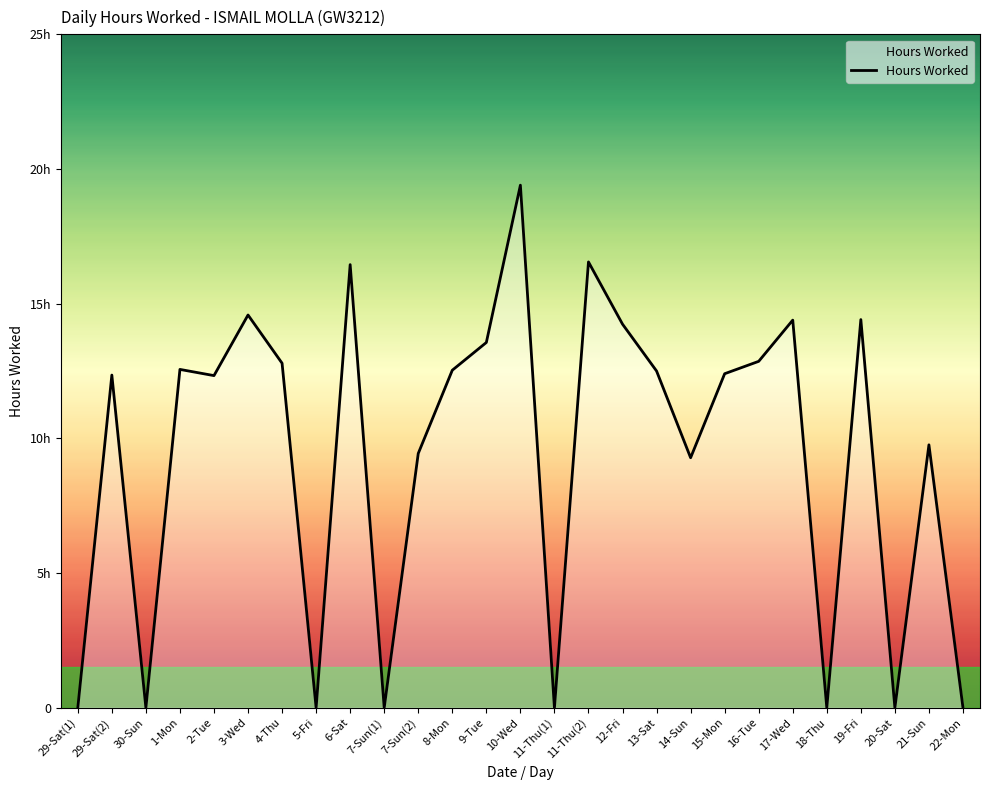

Does the chart display data point markers on the line(s)?

No